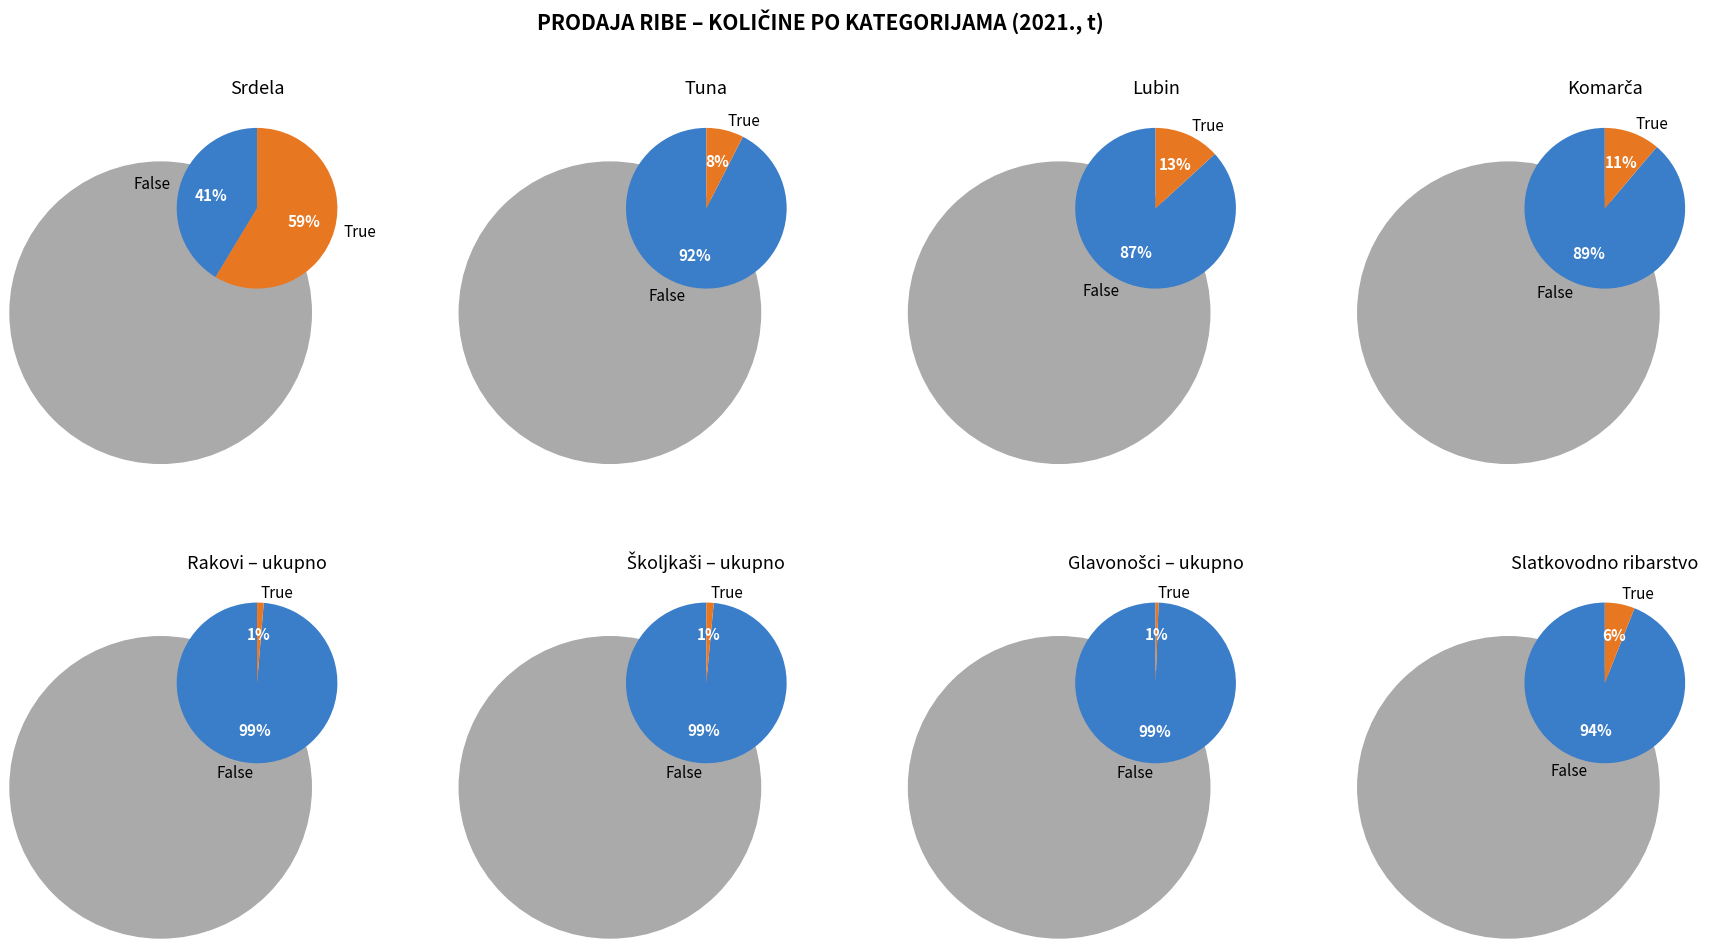

How many slices are in this pie chart?

8